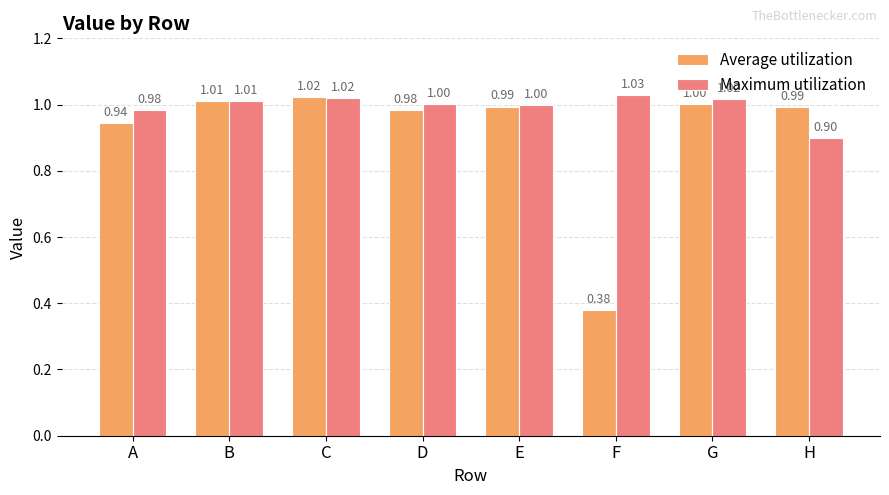

Which series has the widest spread of values?

Average utilization